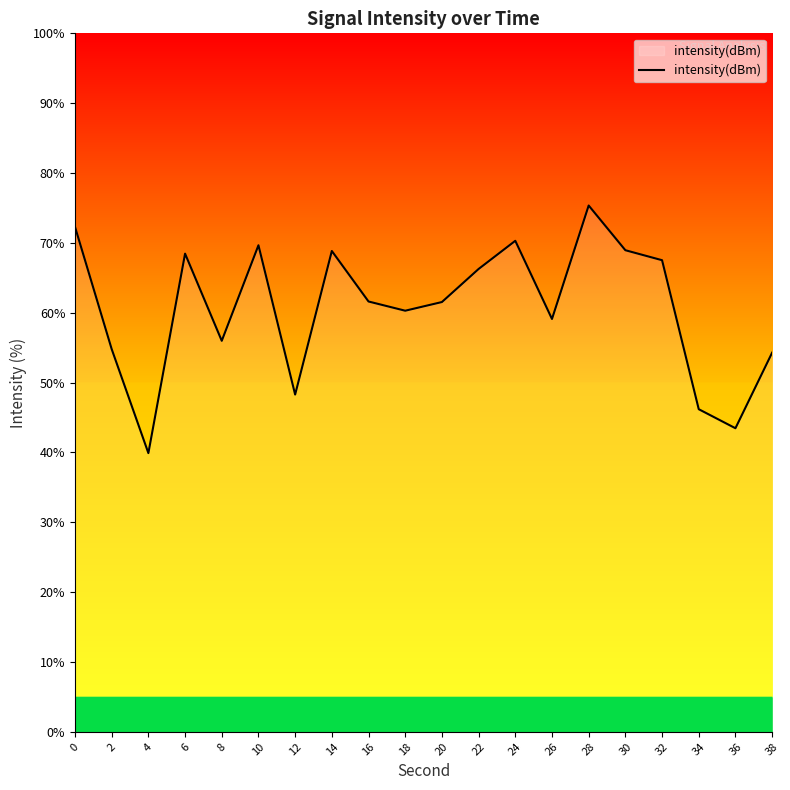

Count the number of categories in the chart.

20